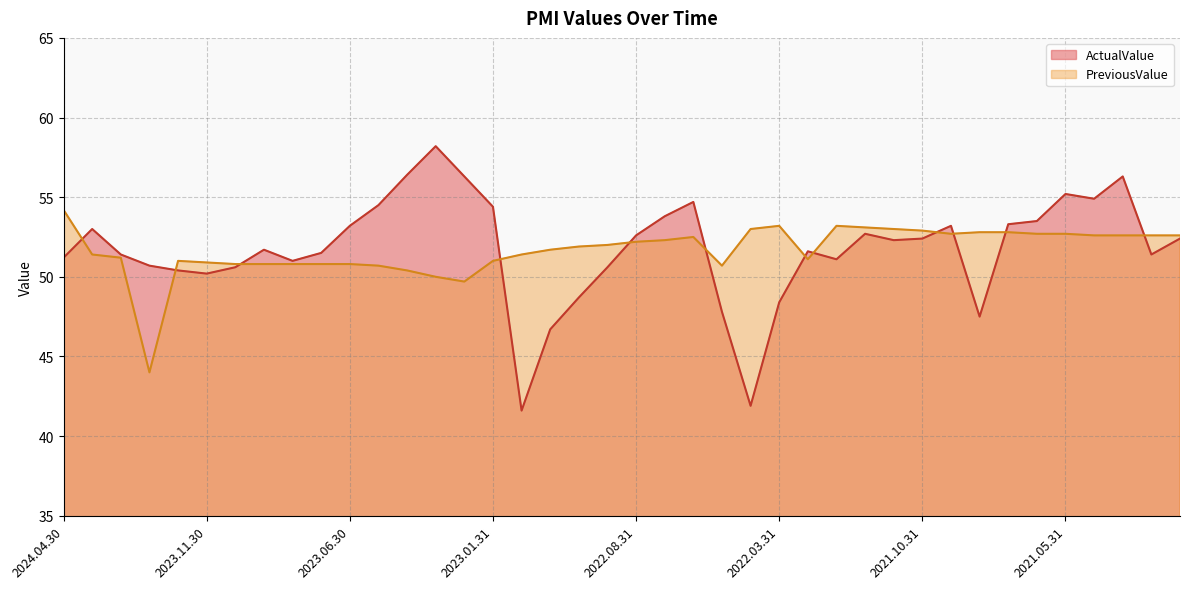

What position from the right is 2023.10.31?

34